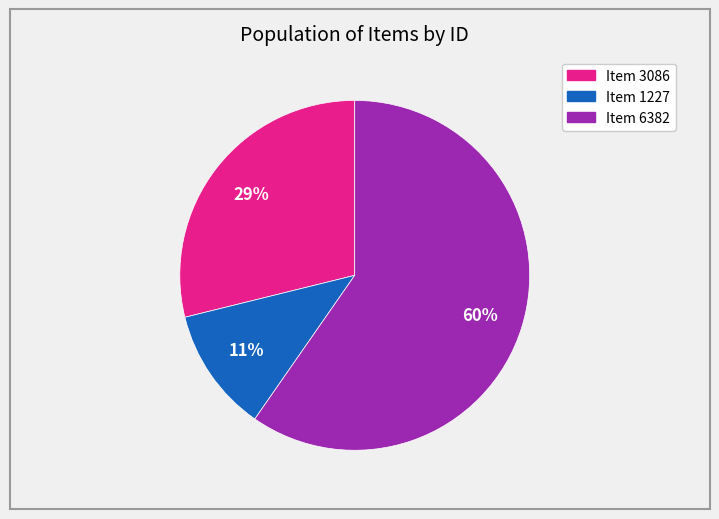

How many slices are in this pie chart?

3